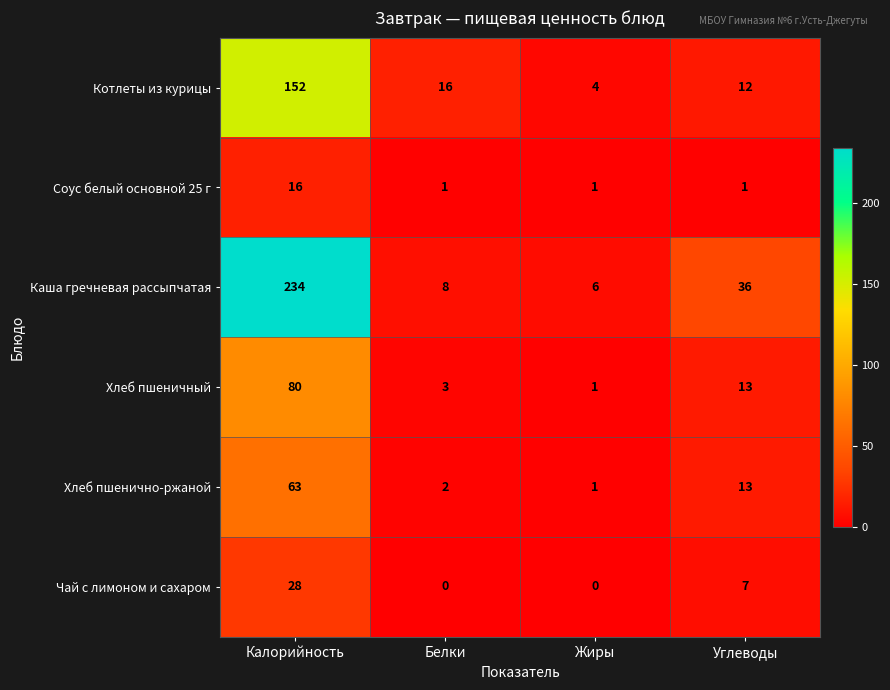

Which series has the widest spread of values?

Каша гречневая рассыпчатая